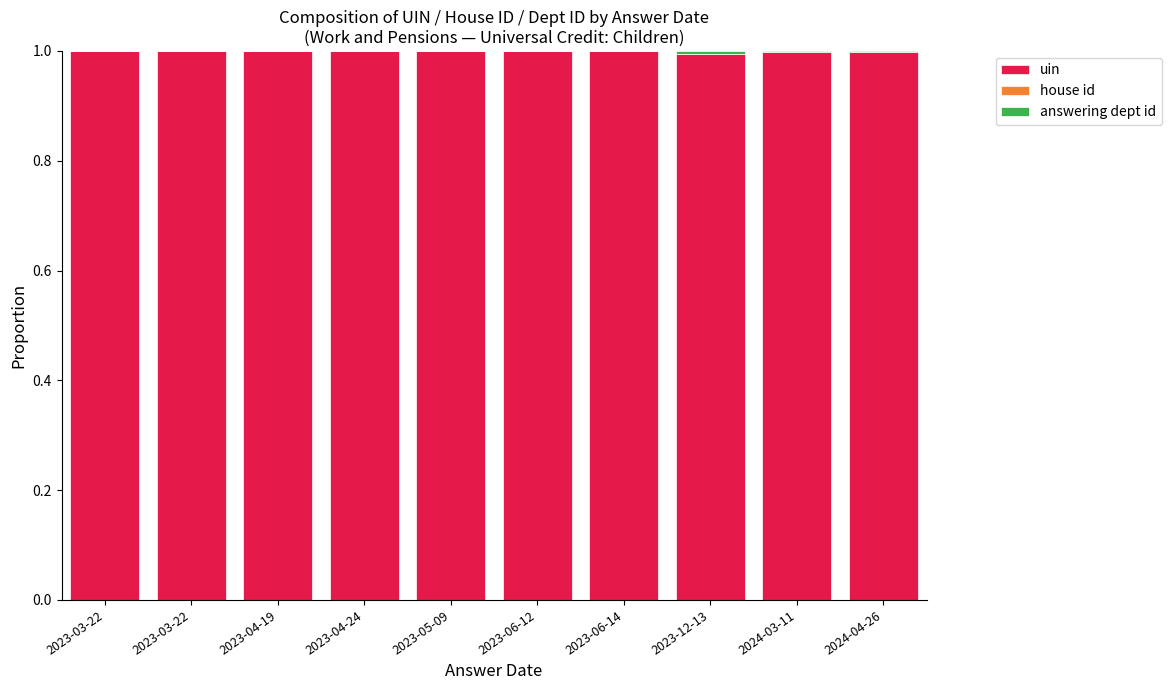

What is the sum of all uin values?

10.0